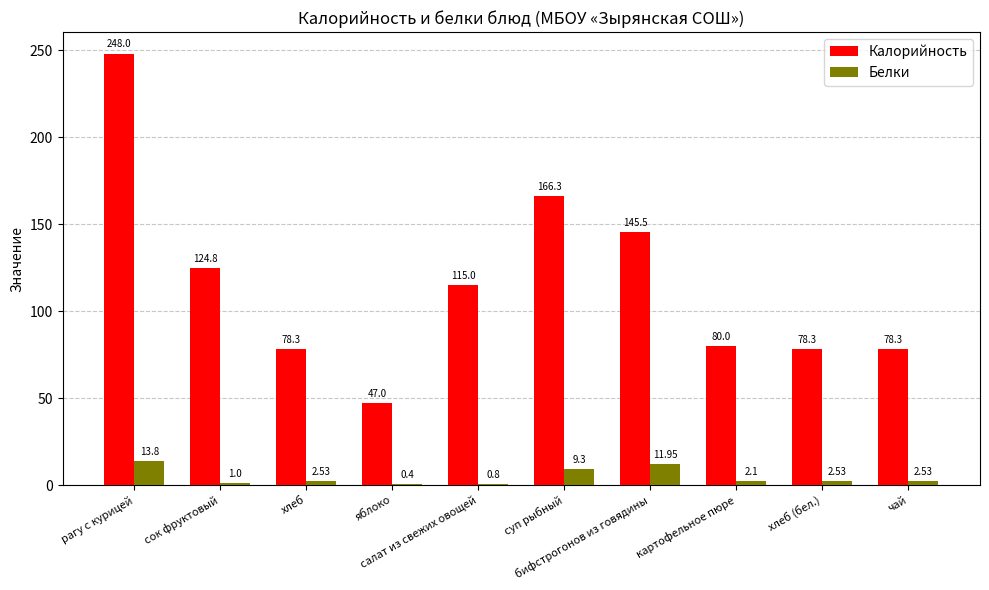

How many distinct data groups are displayed?

2